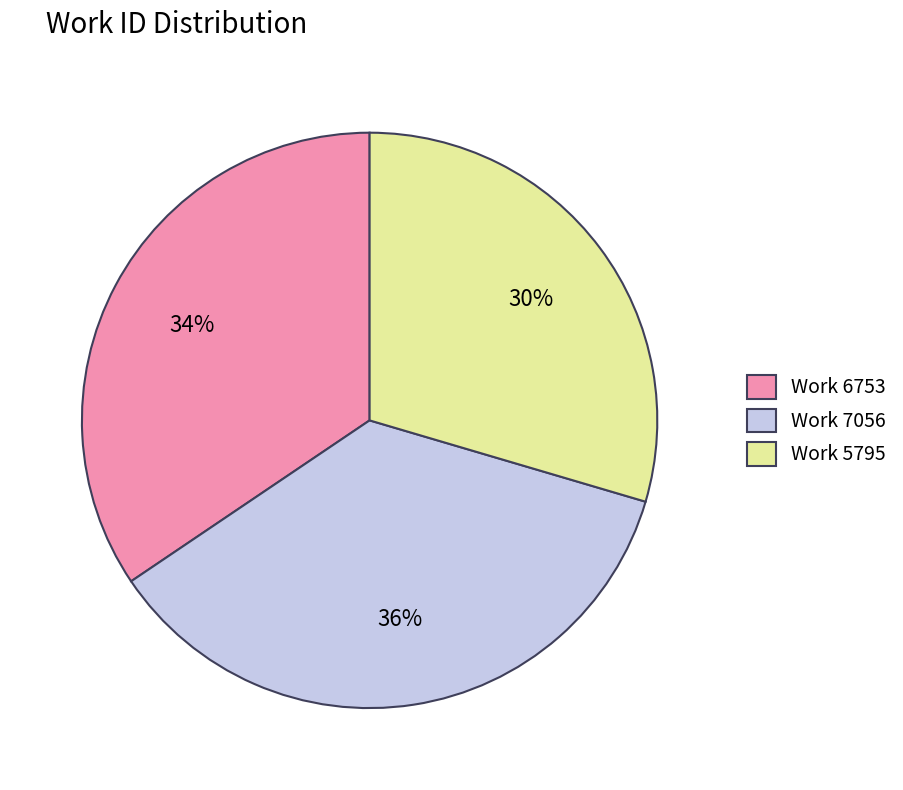

Which category has the smallest portion of the pie?

Work 5795